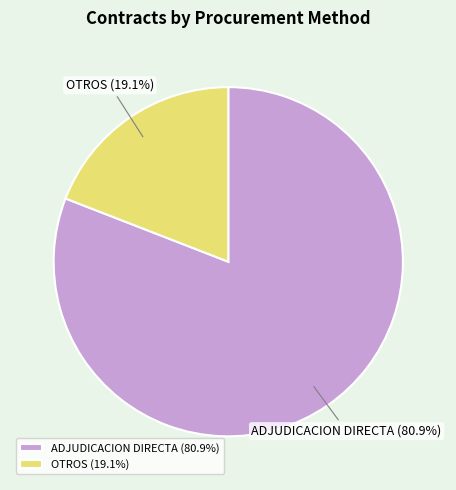

What percentage is the ADJUDICACION DIRECTA slice, to the nearest percent?

81%